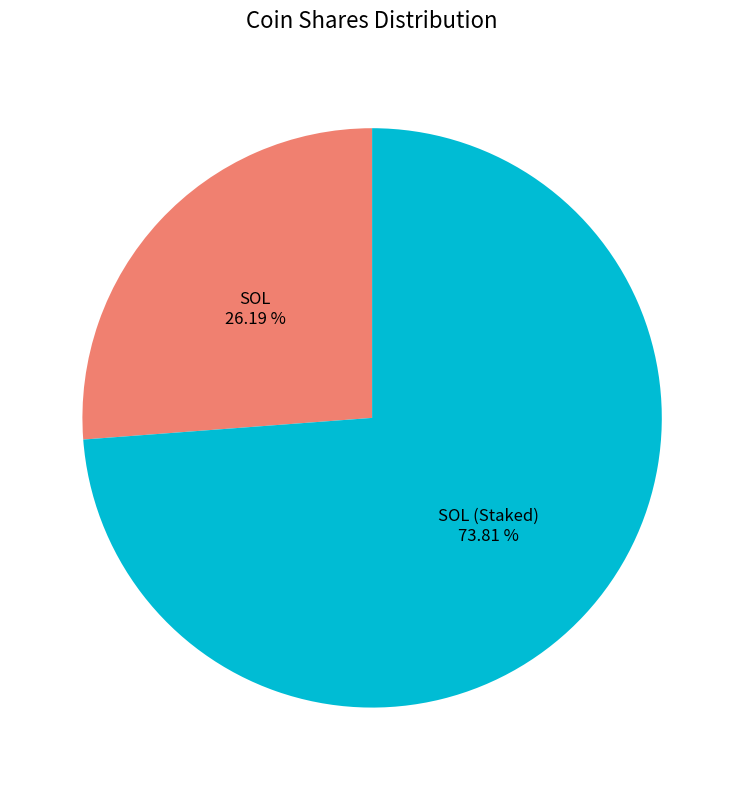

Does any single category account for the majority?

Yes